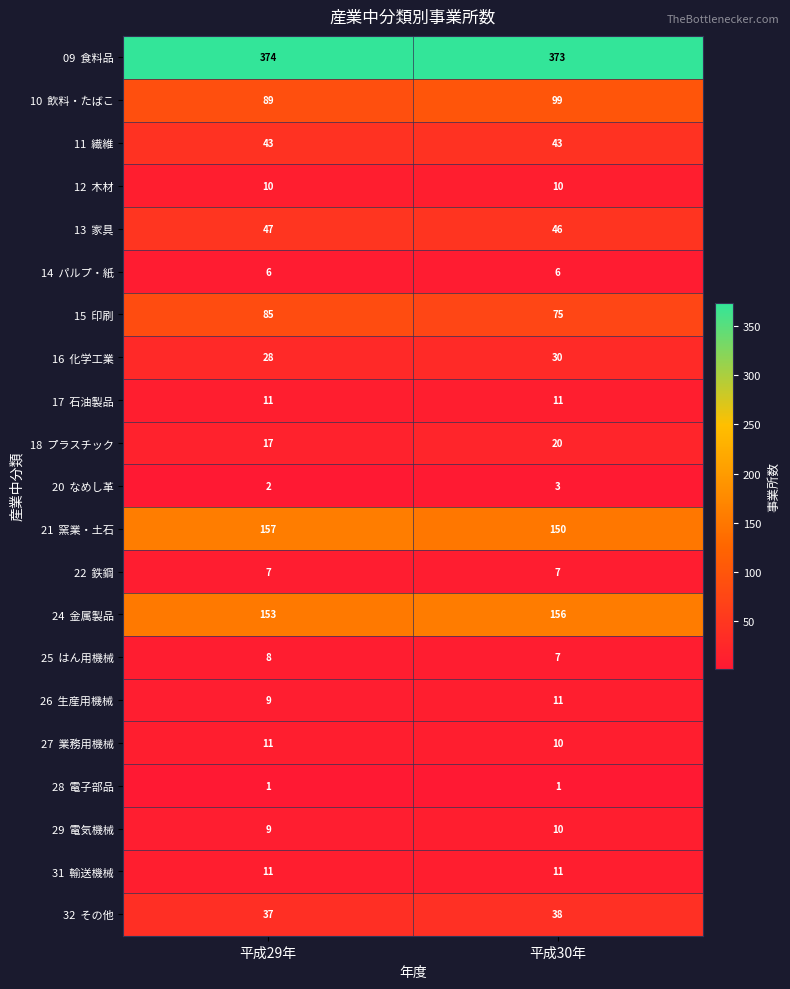

At which category is the sum across all series the highest?

平成30年